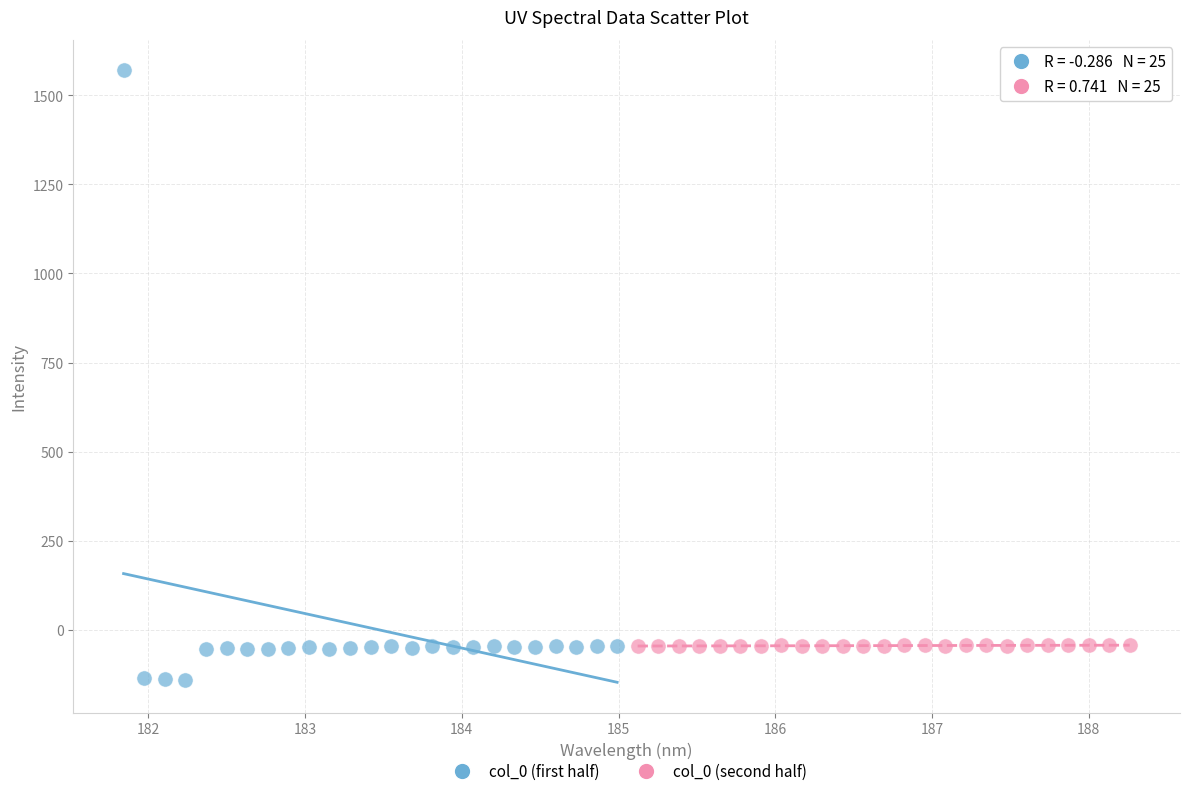

Which series contains the highest Y value?

col_0 (first half)